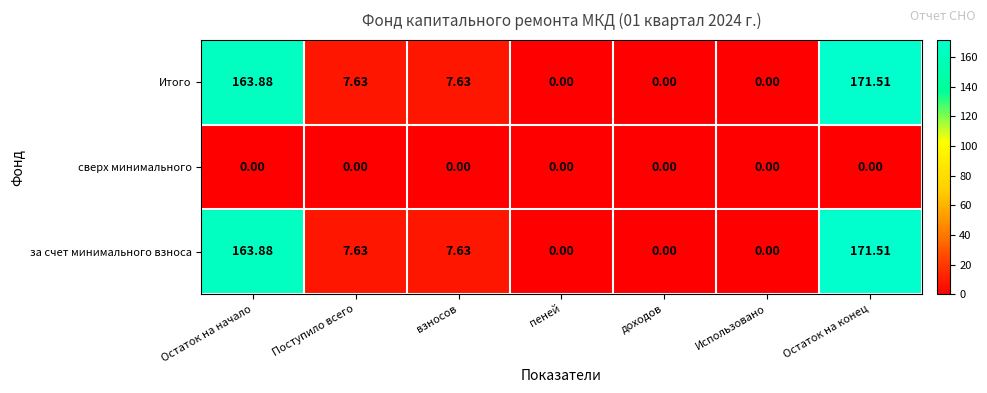

At which category is the sum across all series the highest?

Остаток на конец